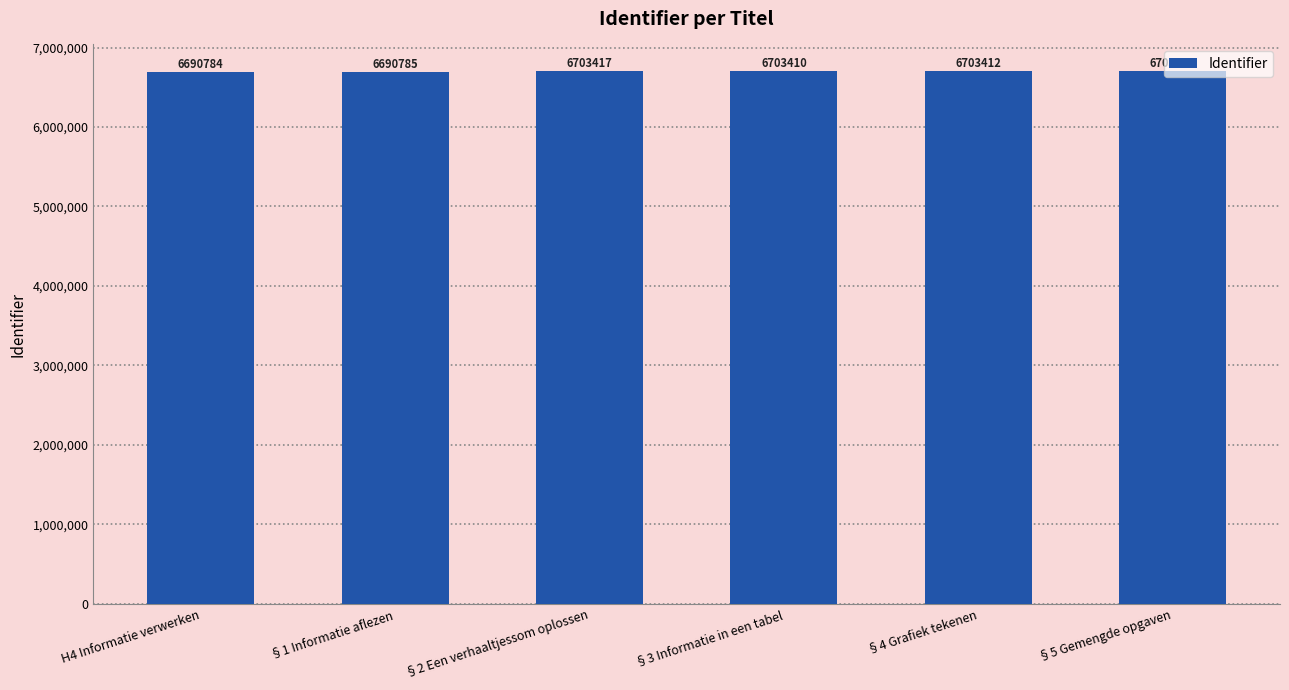

Read the value at §2 Een verhaaltjessom oplossen.

6703417